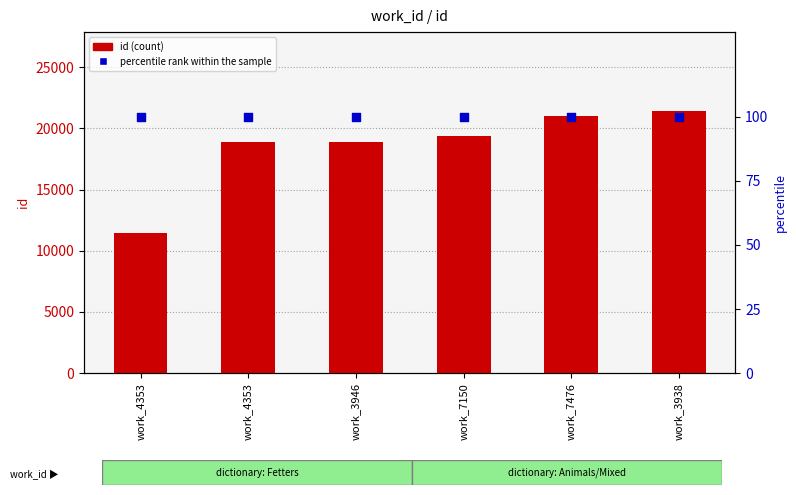

At which category is the sum across all series the highest?

work_3938